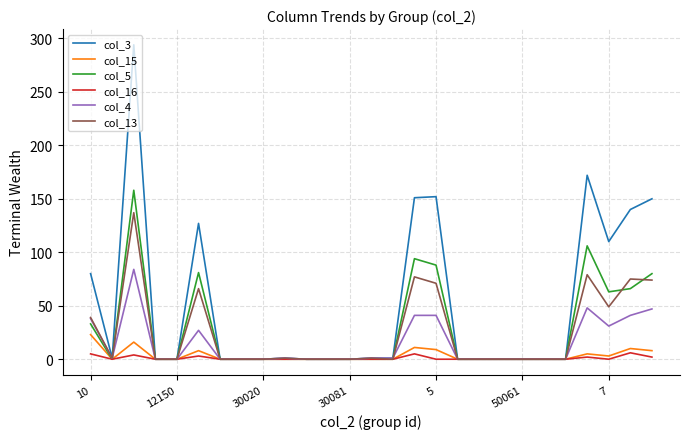

What is the difference between the maximum and minimum values in the col_15 series?

23